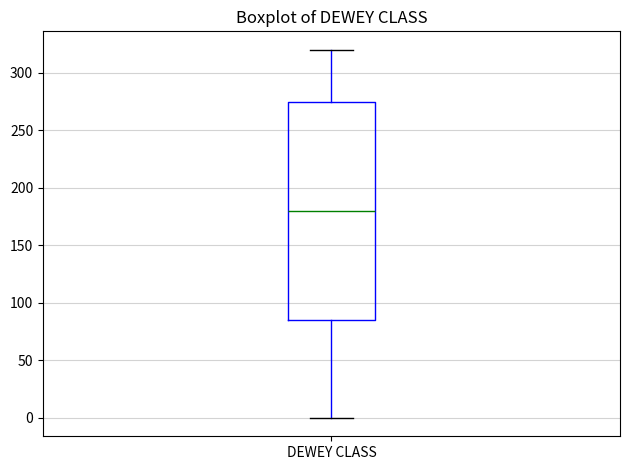

Transcribe this box plot: give where the median line is, the range the box spans, and where the two whiskers end, as read against the y-axis. The values are not printed on the chart, so give them approximately, as read against the axis.

median 180, box 85 to 275, whiskers 0 to 320